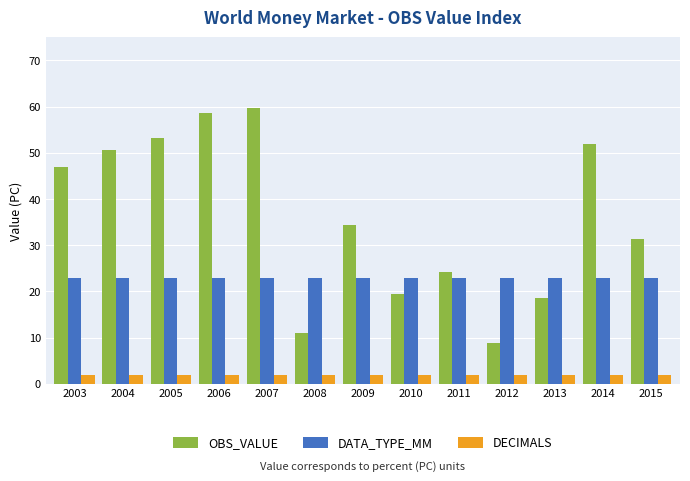

Is it true that DECIMALS equals 2.0 at 2015?

True